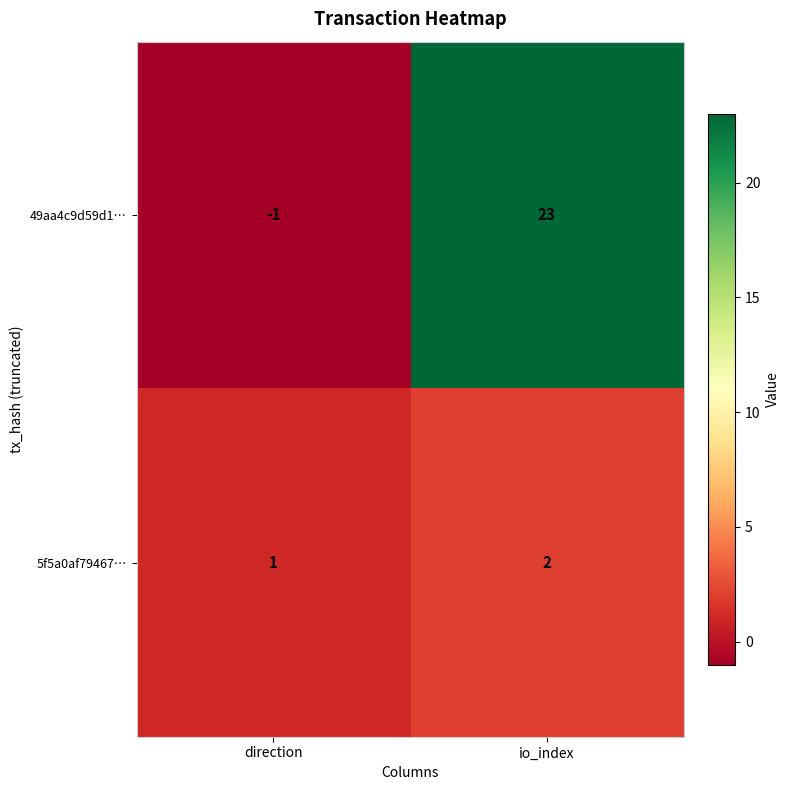

Which series changed the most between direction and io_index?

49aa4c9d59d1…